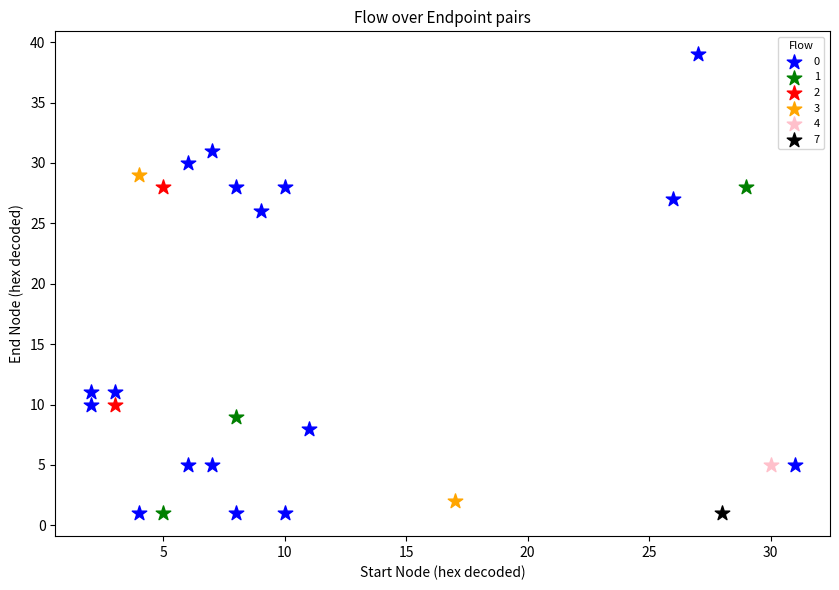

What are all the series names shown in the legend?

0, 1, 2, 3, 4, 7